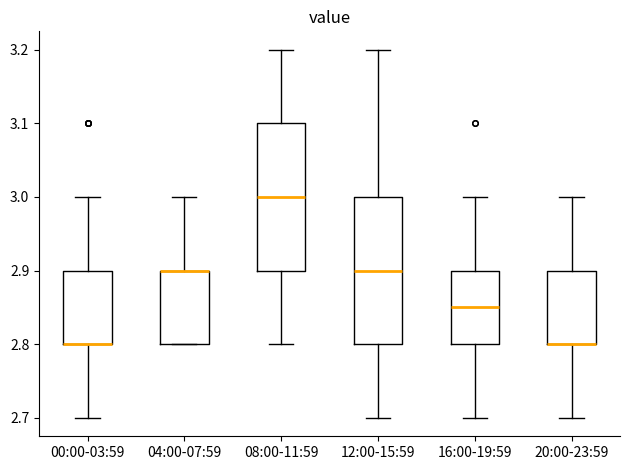

Reading left to right, read every box against the y-axis: the position of its median line, the range the box covers, and the ends of its whiskers. The values are not printed on the chart, so give them approximately, as read against the axis.

00:00-03:59: median 2.80 (drawn on the box's lower edge), box 2.80 to 2.90, whiskers 2.70 to 3.00
04:00-07:59: median 2.90 (drawn on the box's upper edge), box 2.80 to 2.90, whiskers 2.80 to 3.00
08:00-11:59: median 3.00, box 2.90 to 3.10, whiskers 2.80 to 3.20
12:00-15:59: median 2.90, box 2.80 to 3.00, whiskers 2.70 to 3.20
16:00-19:59: median 2.85, box 2.80 to 2.90, whiskers 2.70 to 3.00
20:00-23:59: median 2.80 (drawn on the box's lower edge), box 2.80 to 2.90, whiskers 2.70 to 3.00